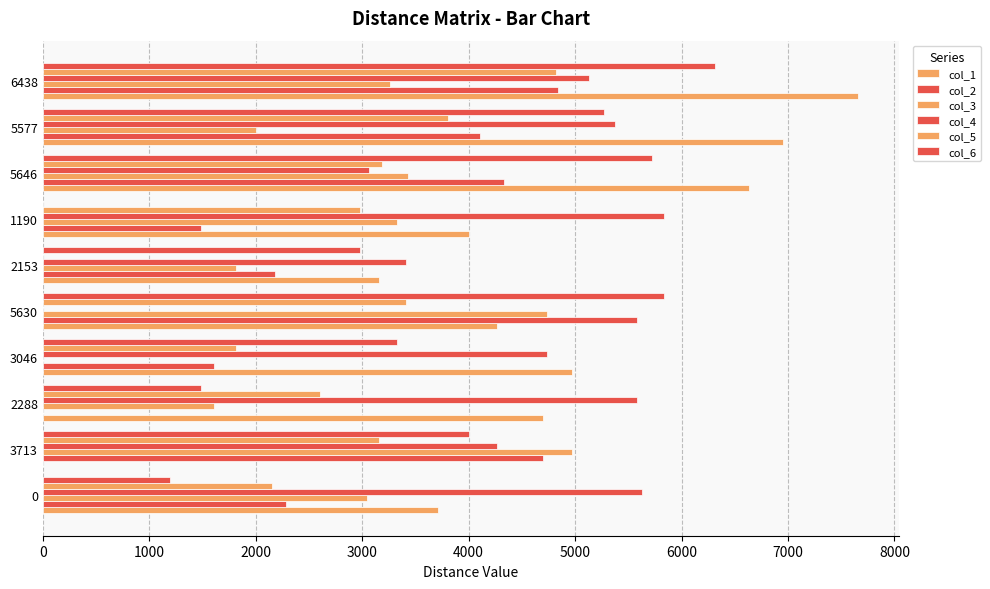

What is the difference between the second highest and second lowest values in the col_2 series?

3349